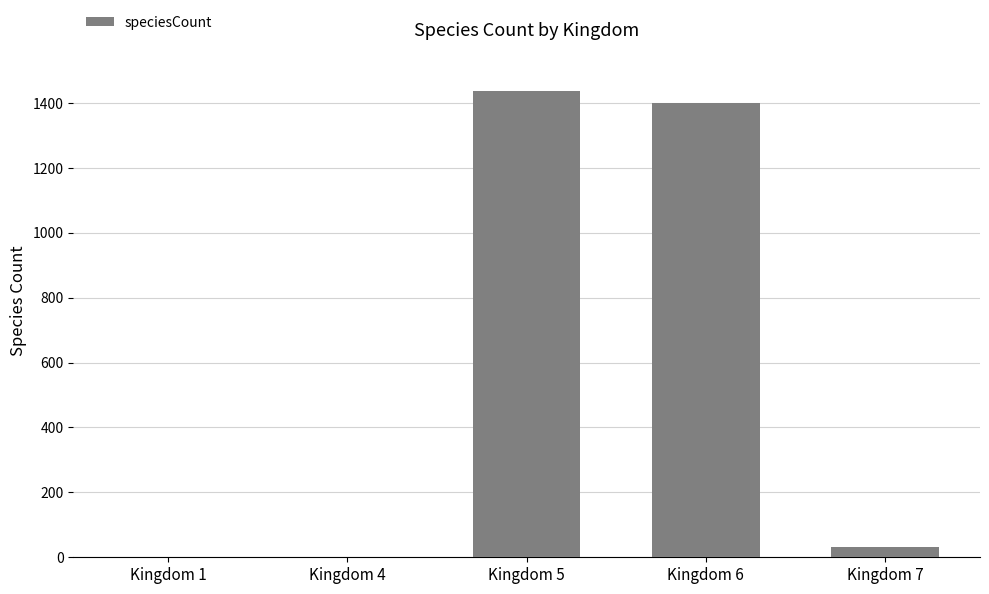

At which label does the data first exceed 32?

Kingdom 5